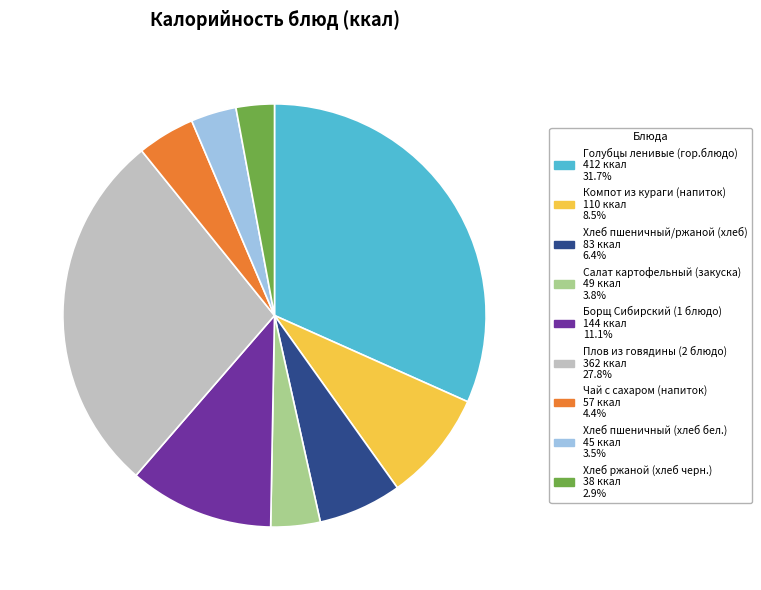

Combined, do Чай с сахаром (напиток) and Борщ Сибирский (1 блюдо) account for over 50%?

No